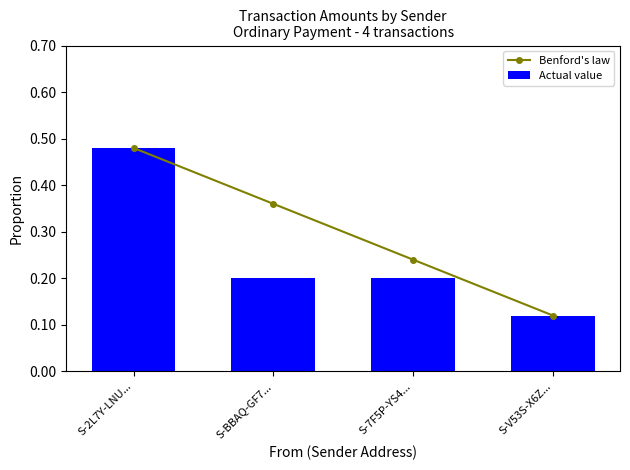

True or false: Actual value has a value of 0.2 at S-BBAQ-GF7....

True